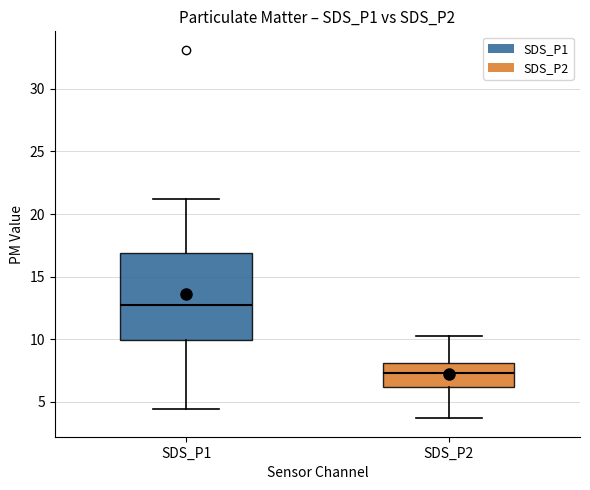

Which box has the lowest median line?

SDS_P2